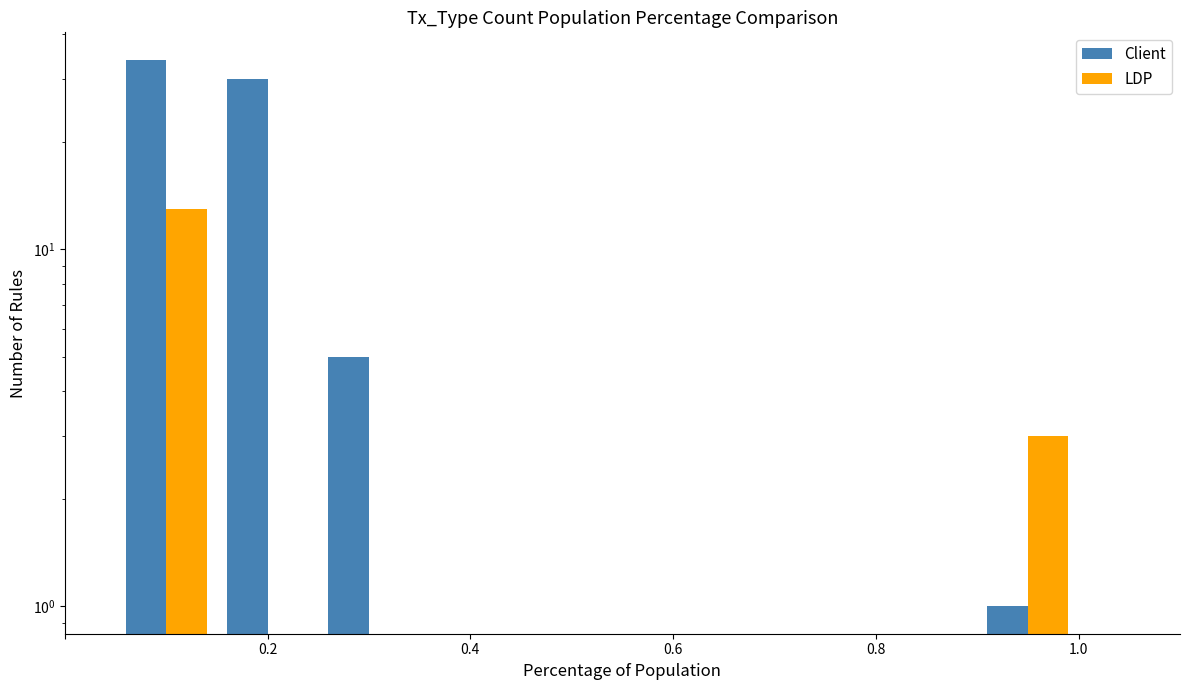

How many positive values does the LDP series have?

2